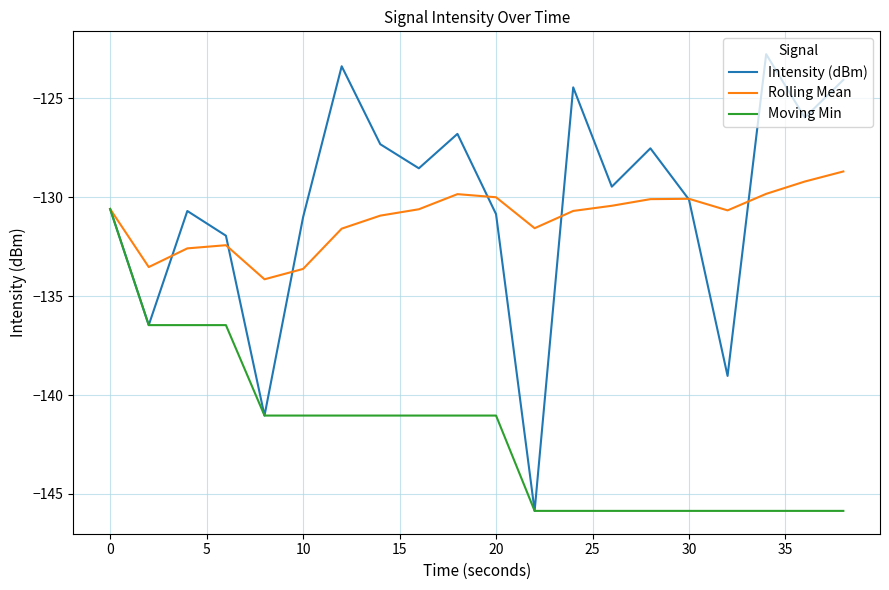

What is the minimum value for Rolling Mean?

-134.1